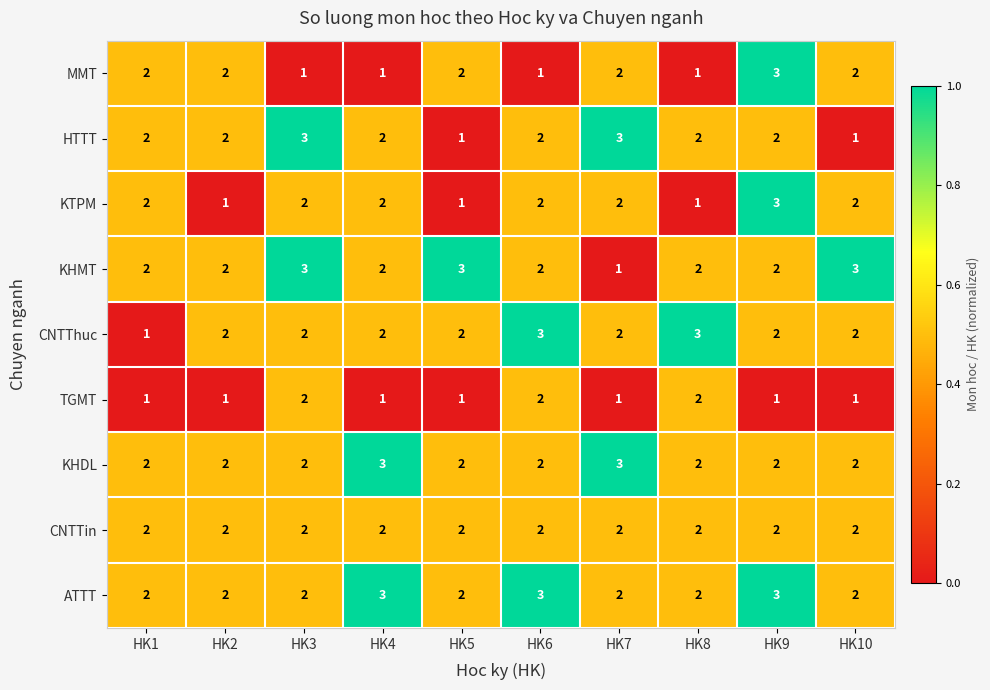

The value of KTPM at HK10 is 2. True or false?

True